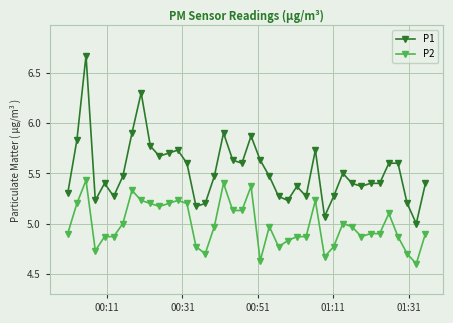

List the series in order of their overall mean, highest first.

P1, P2